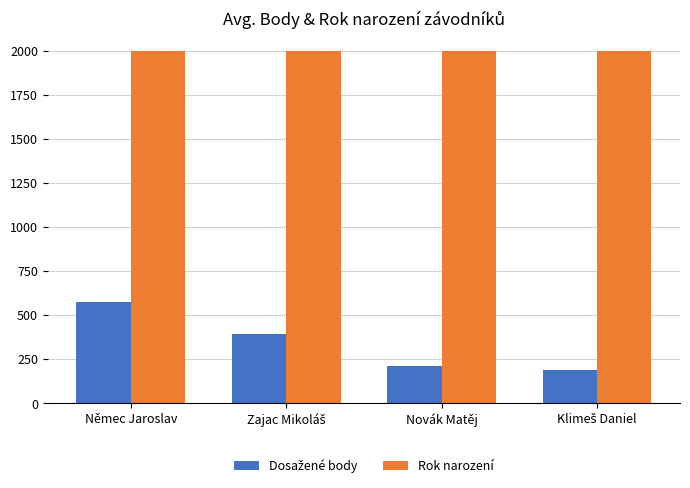

Which series has the largest total across all categories?

Rok narození